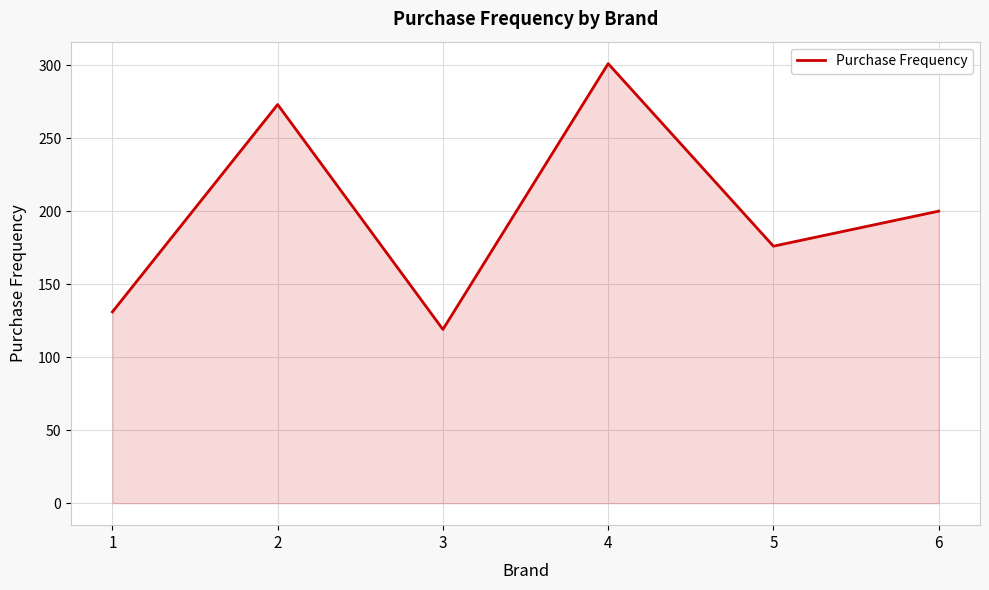

Which label corresponds to the largest value in the chart?

4